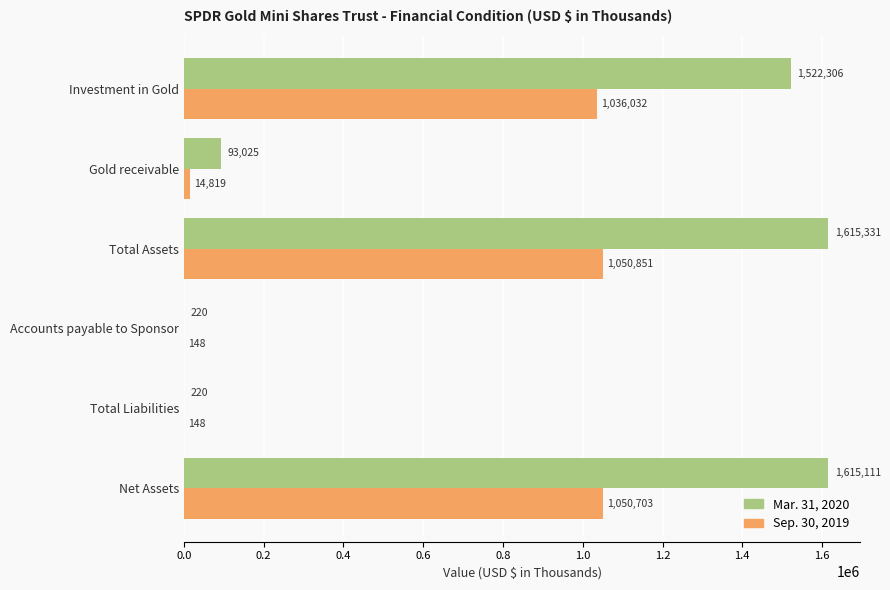

Which category has the highest value across all series?

Total Assets